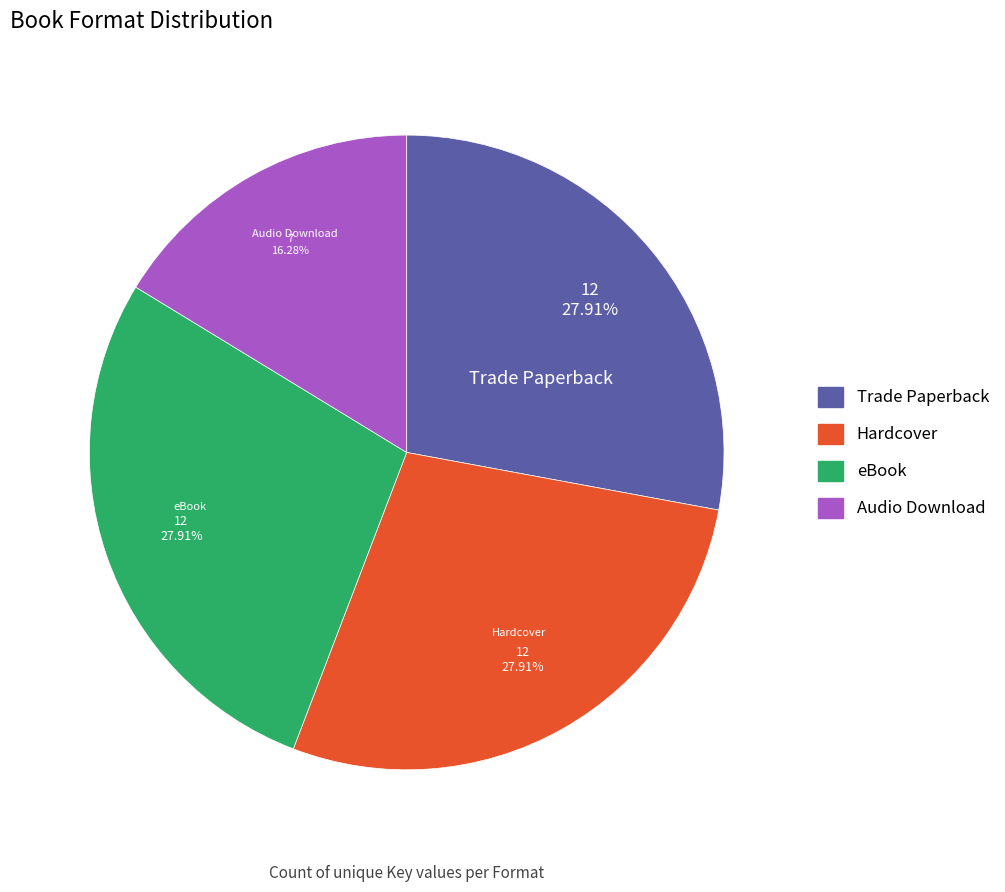

To the nearest percent, what is the average slice percentage?

25%